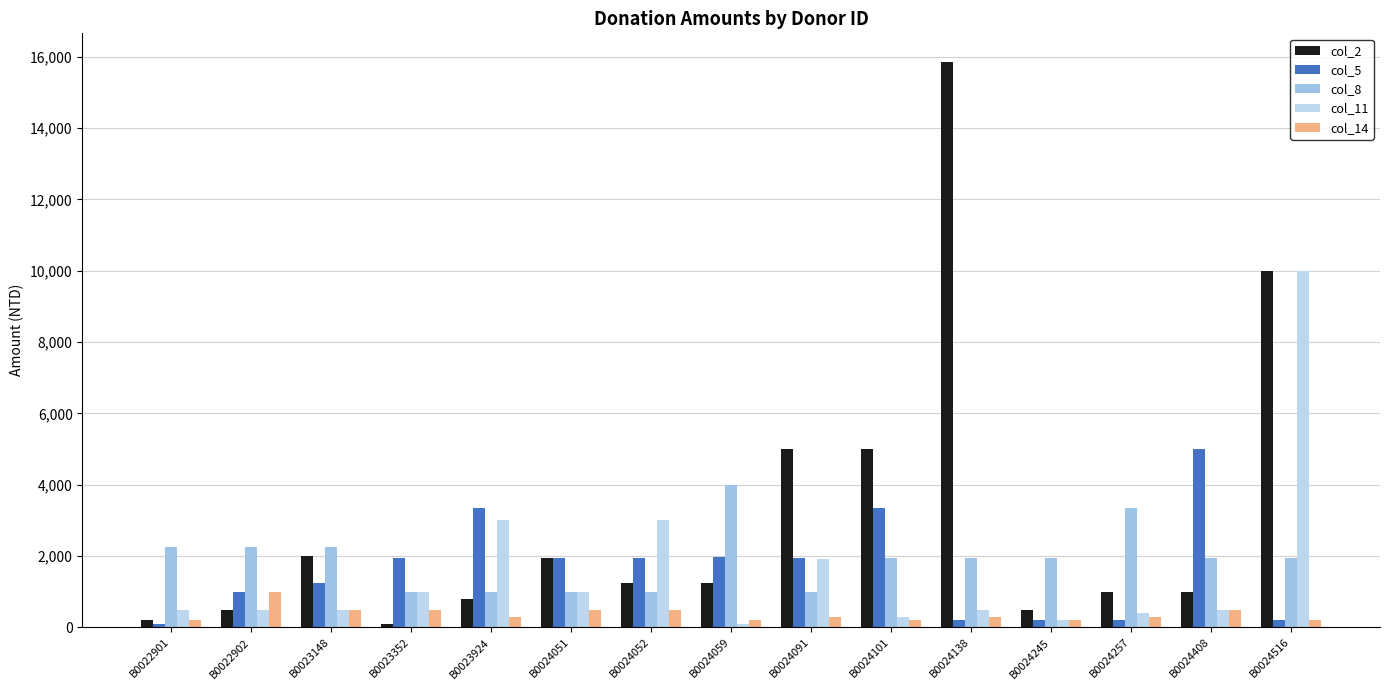

Is the value of col_5 at B0024257 greater than the value of col_14 at B0024408?

No